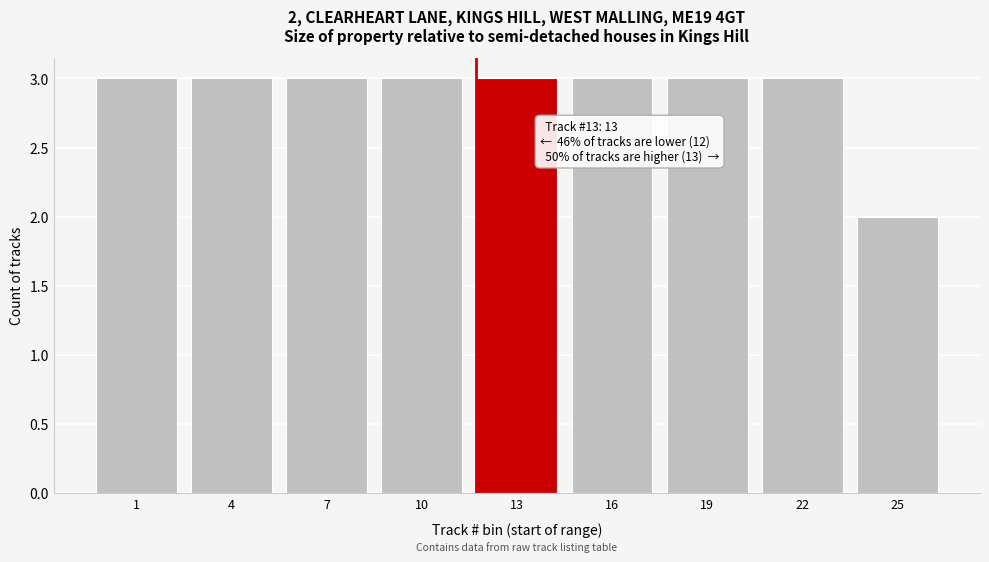

Reading right to left, what are all the values shown in this chart?

2	3	3	3	3	3	3	3	3